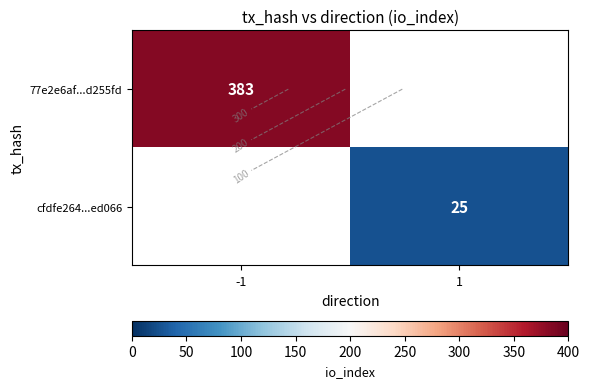

What is the lowest value of the 77e2e6af...d255fd series?

383.0